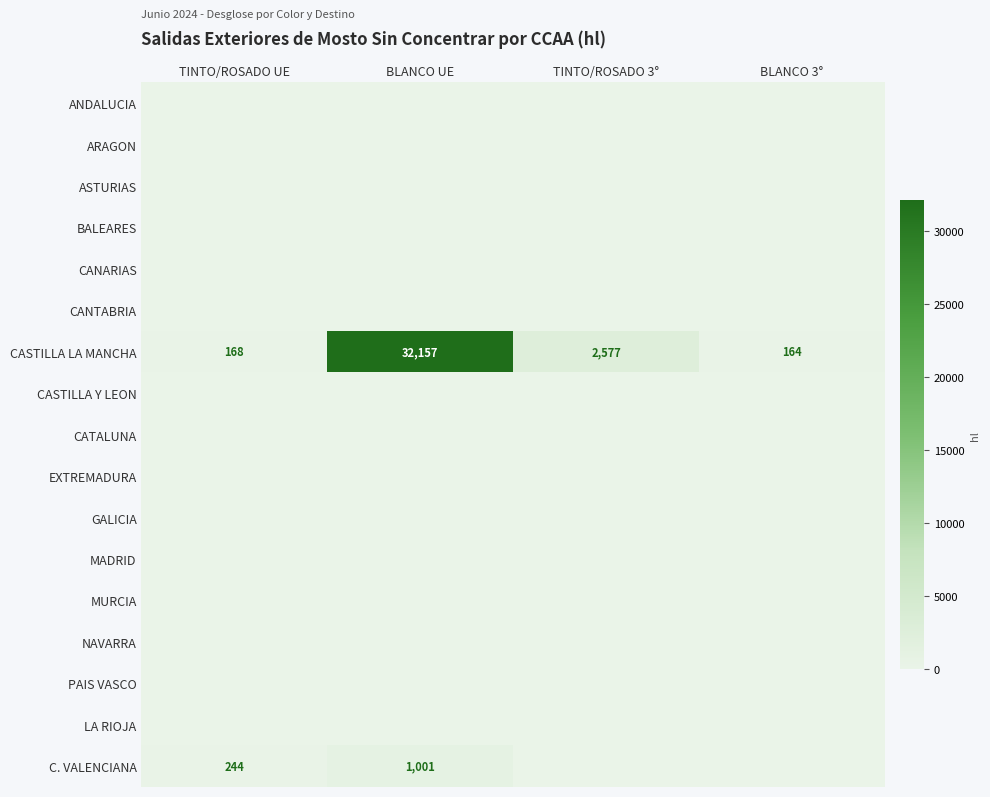

How many data points does each series have?

4